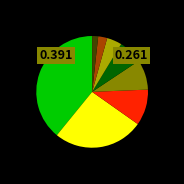

Is there any slice that represents more than half of the pie?

No